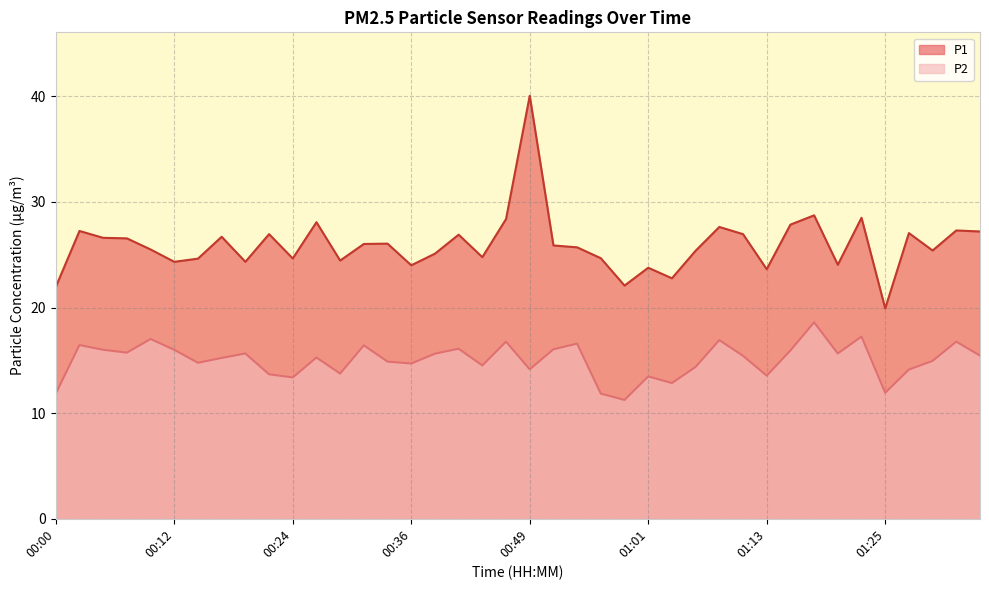

Does the chart display data point markers on the line(s)?

No